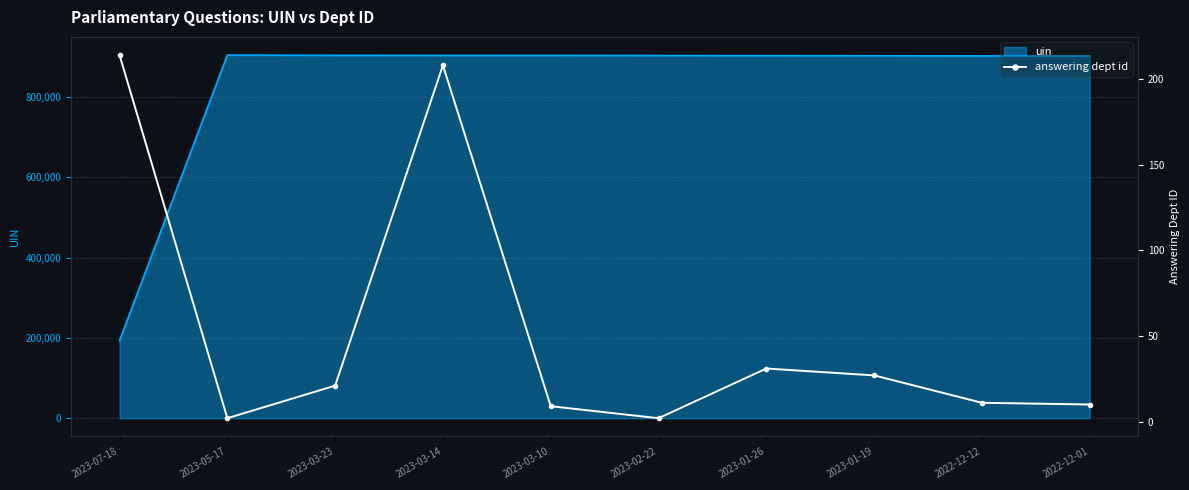

List the labels in order of value, largest first.

2023-07-18, 2023-03-14, 2023-01-26, 2023-01-19, 2023-03-23, 2022-12-12, 2022-12-01, 2023-03-10, 2023-05-17, 2023-02-22